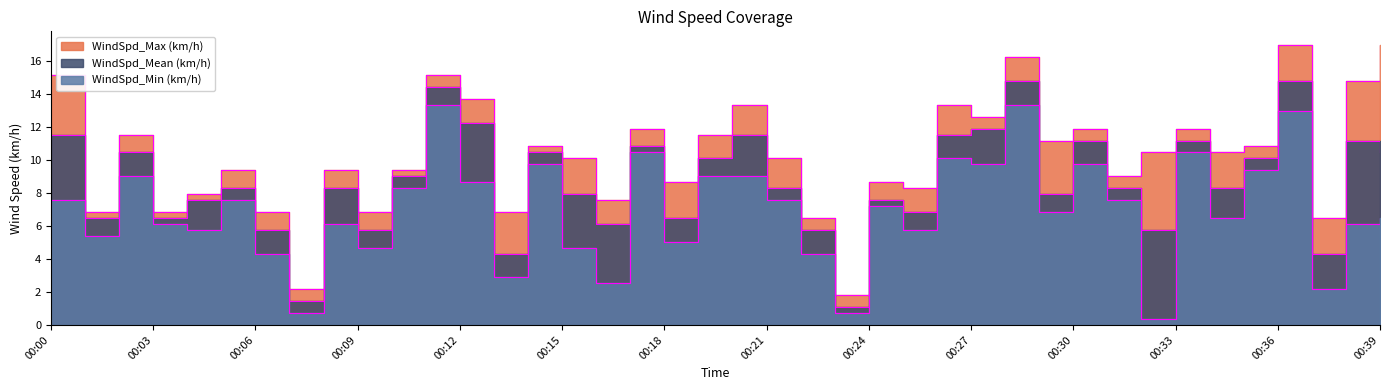

What is the difference between the WindSpd_Mean (km/h) values at 00:07 and 00:02?

9.0